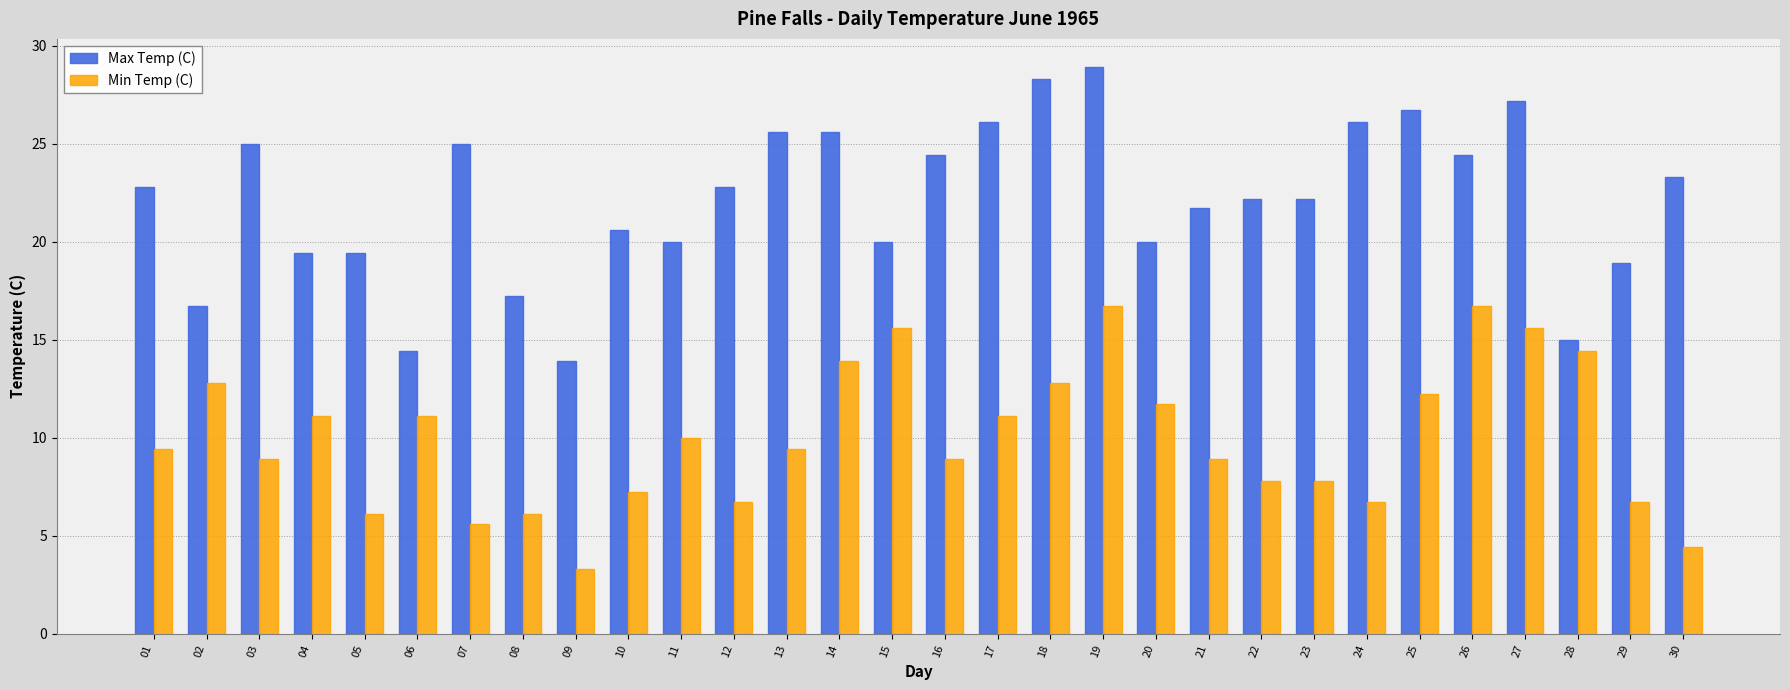

What is the minimum value shown in the chart?

3.3